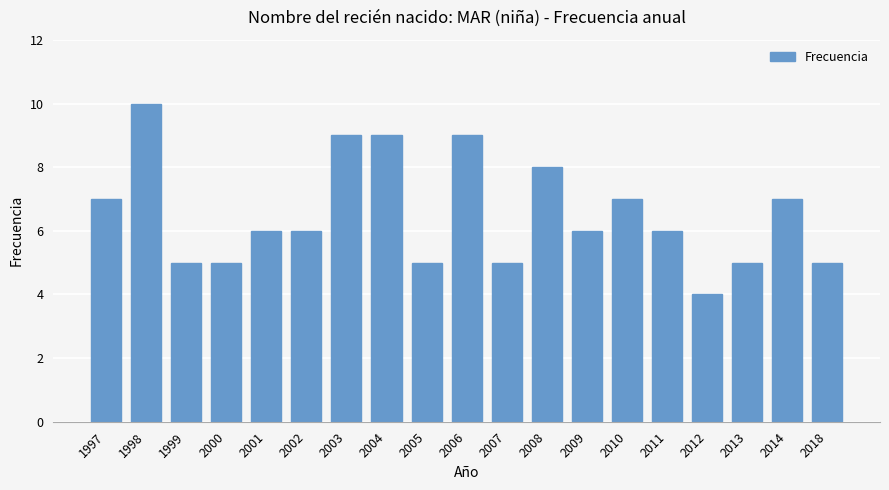

Count the number of categories in the chart.

19